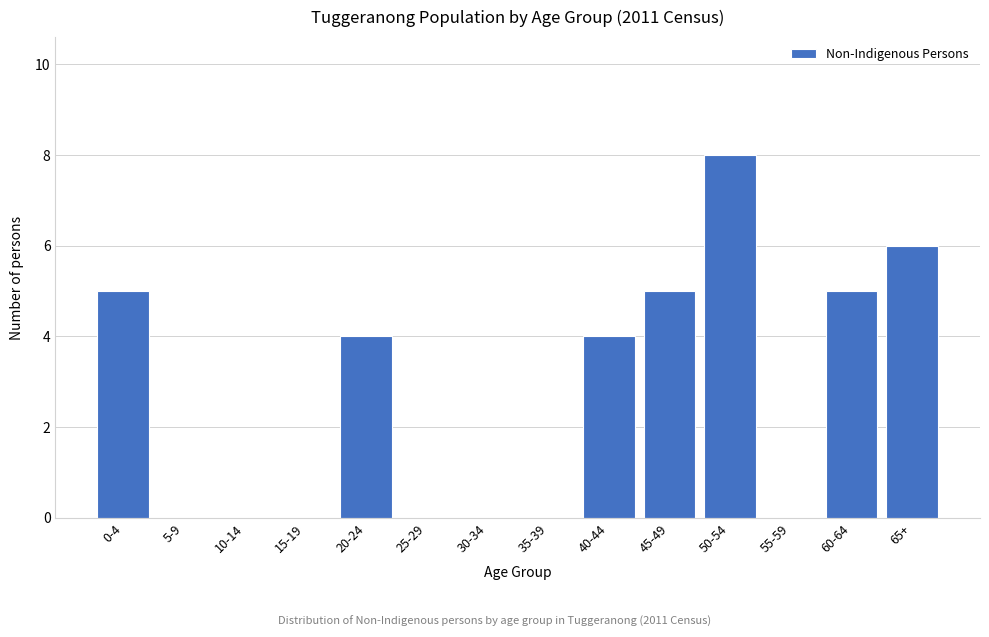

Reading right to left, transcribe all the data shown in this chart.

65+=6	60-64=5	55-59=0	50-54=8	45-49=5	40-44=4	35-39=0	30-34=0	25-29=0	20-24=4	15-19=0	10-14=0	5-9=0	0-4=5